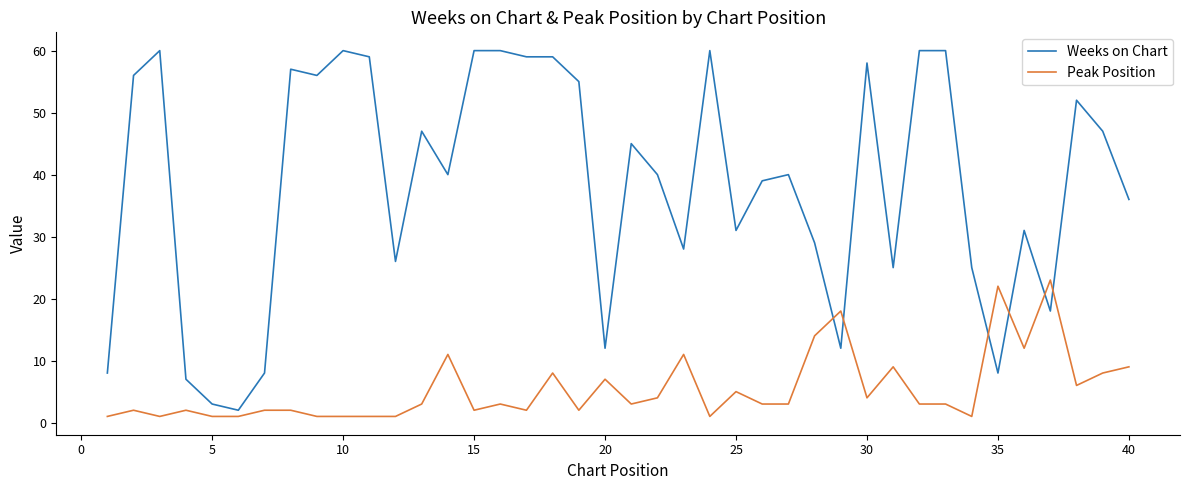

List the series in order of their overall mean, highest first.

Weeks on Chart, Peak Position